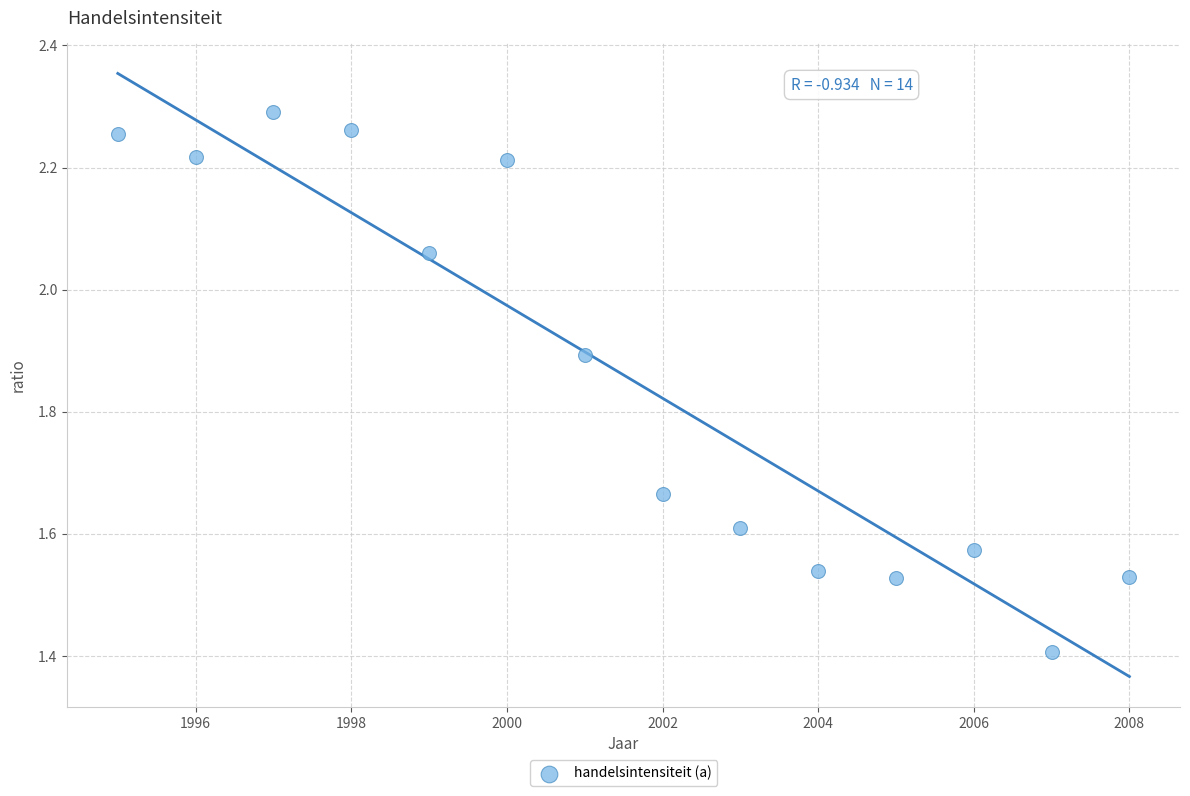

What Y value in the scatter plot is closest to 1?

1.4